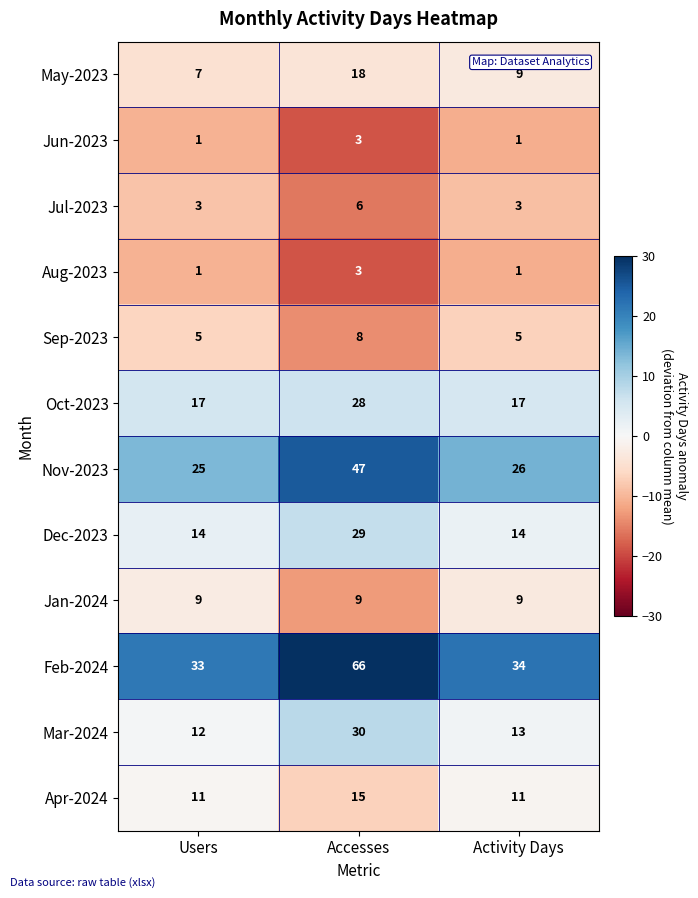

Count the Jul-2023 values in the range 3 to 6.

3